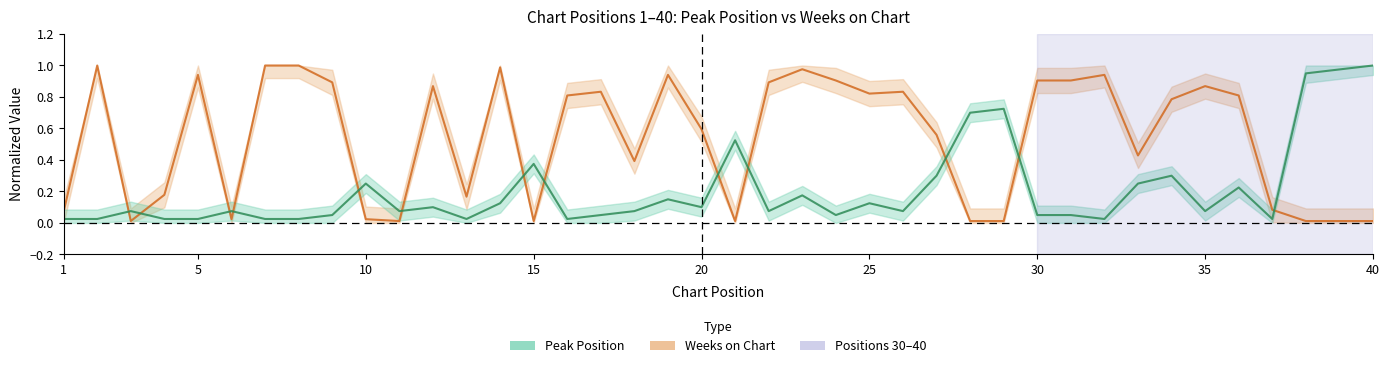

What are all the series names shown in the legend?

Weeks on Chart, Peak Position